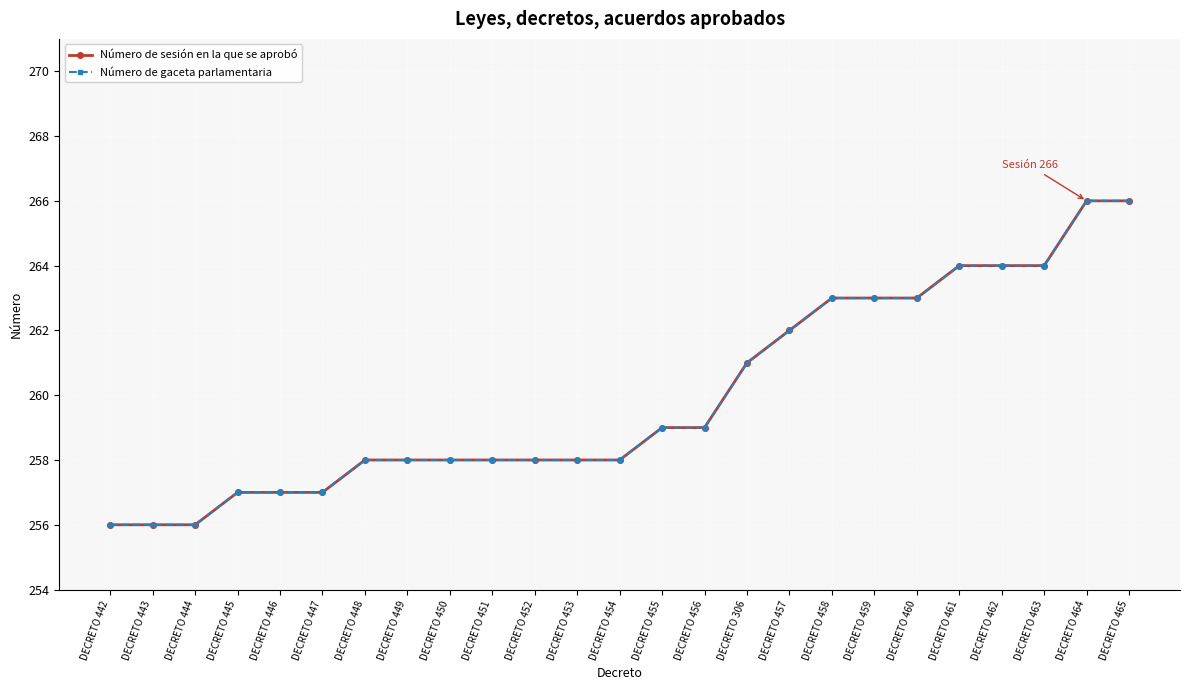

Which series has the largest range (max minus min)?

Número de sesión en la que se aprobó